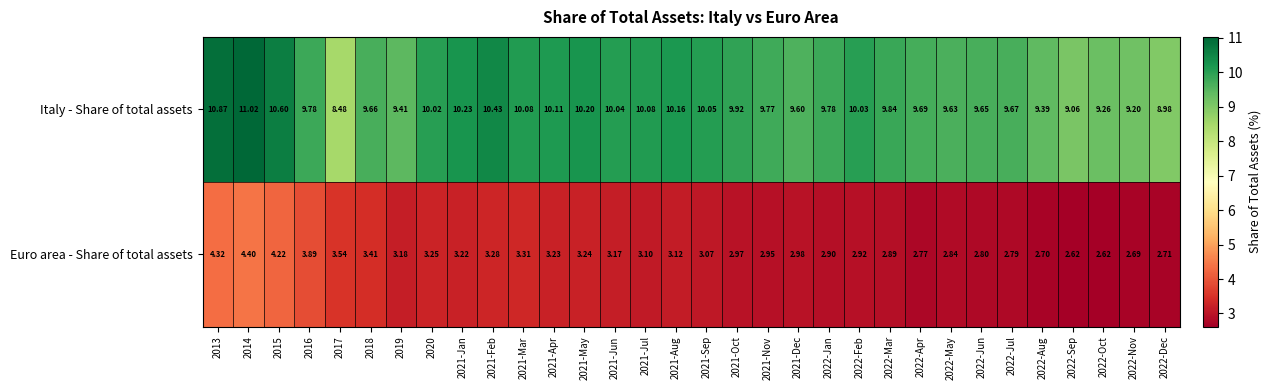

Which series has the largest total across all categories?

Italy - Share of total assets